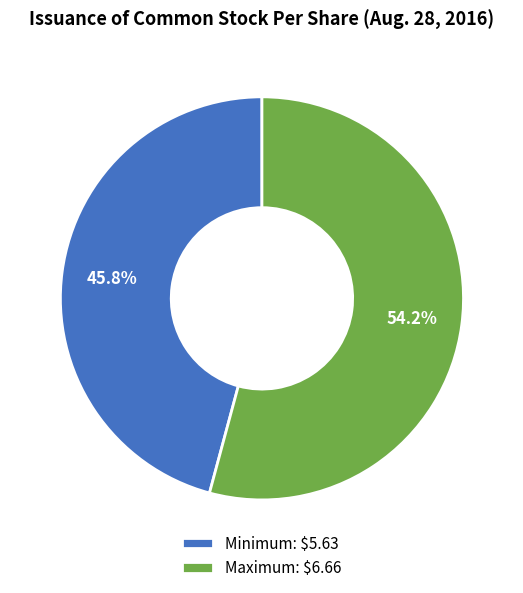

What percentage is the Maximum slice, to the nearest percent?

54%